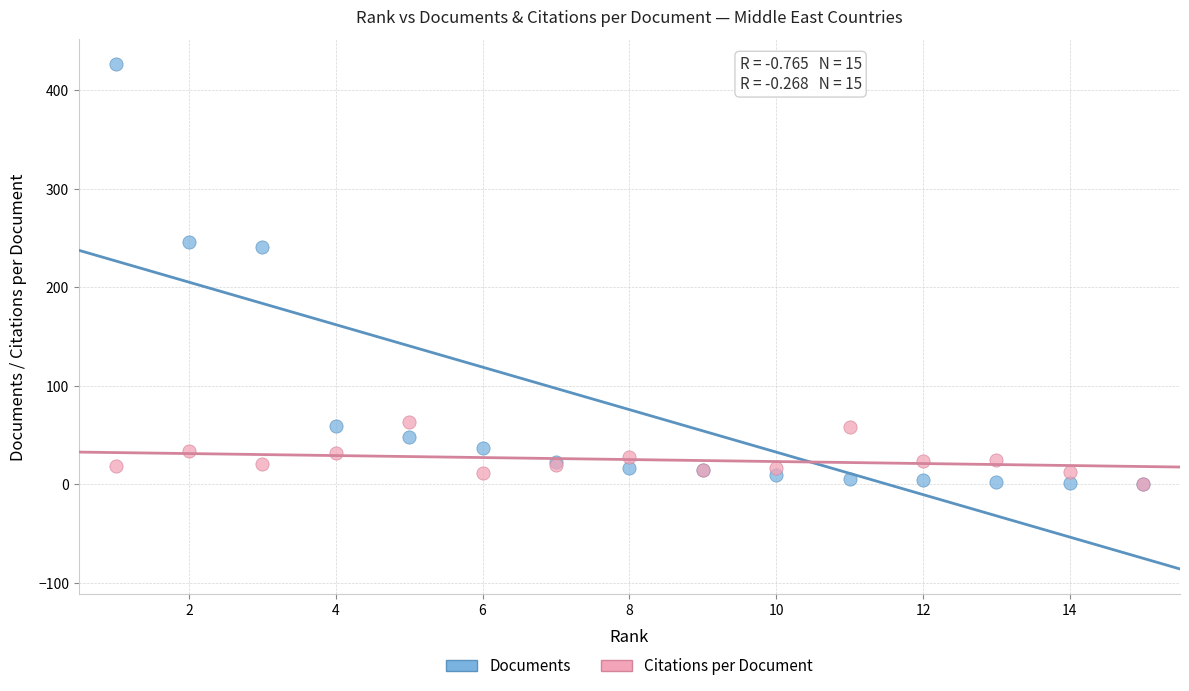

What are all the series names shown in the legend?

Documents, Citations per Document